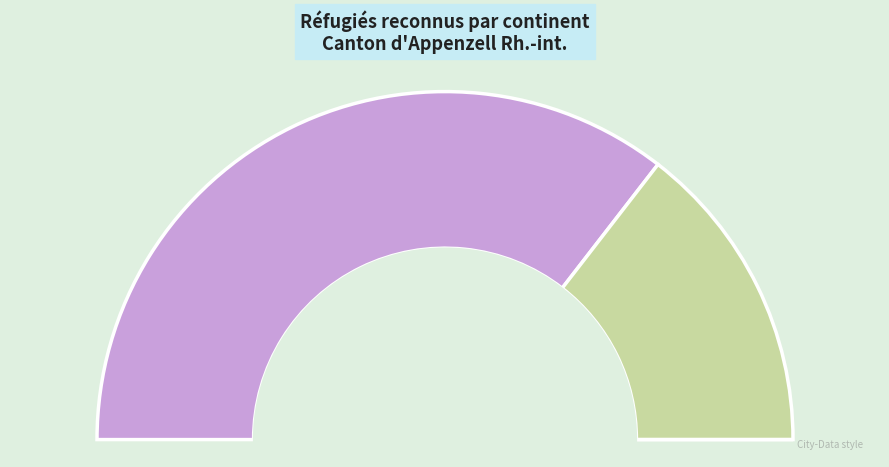

True or false: Afrique accounts for 71% of the total.

True